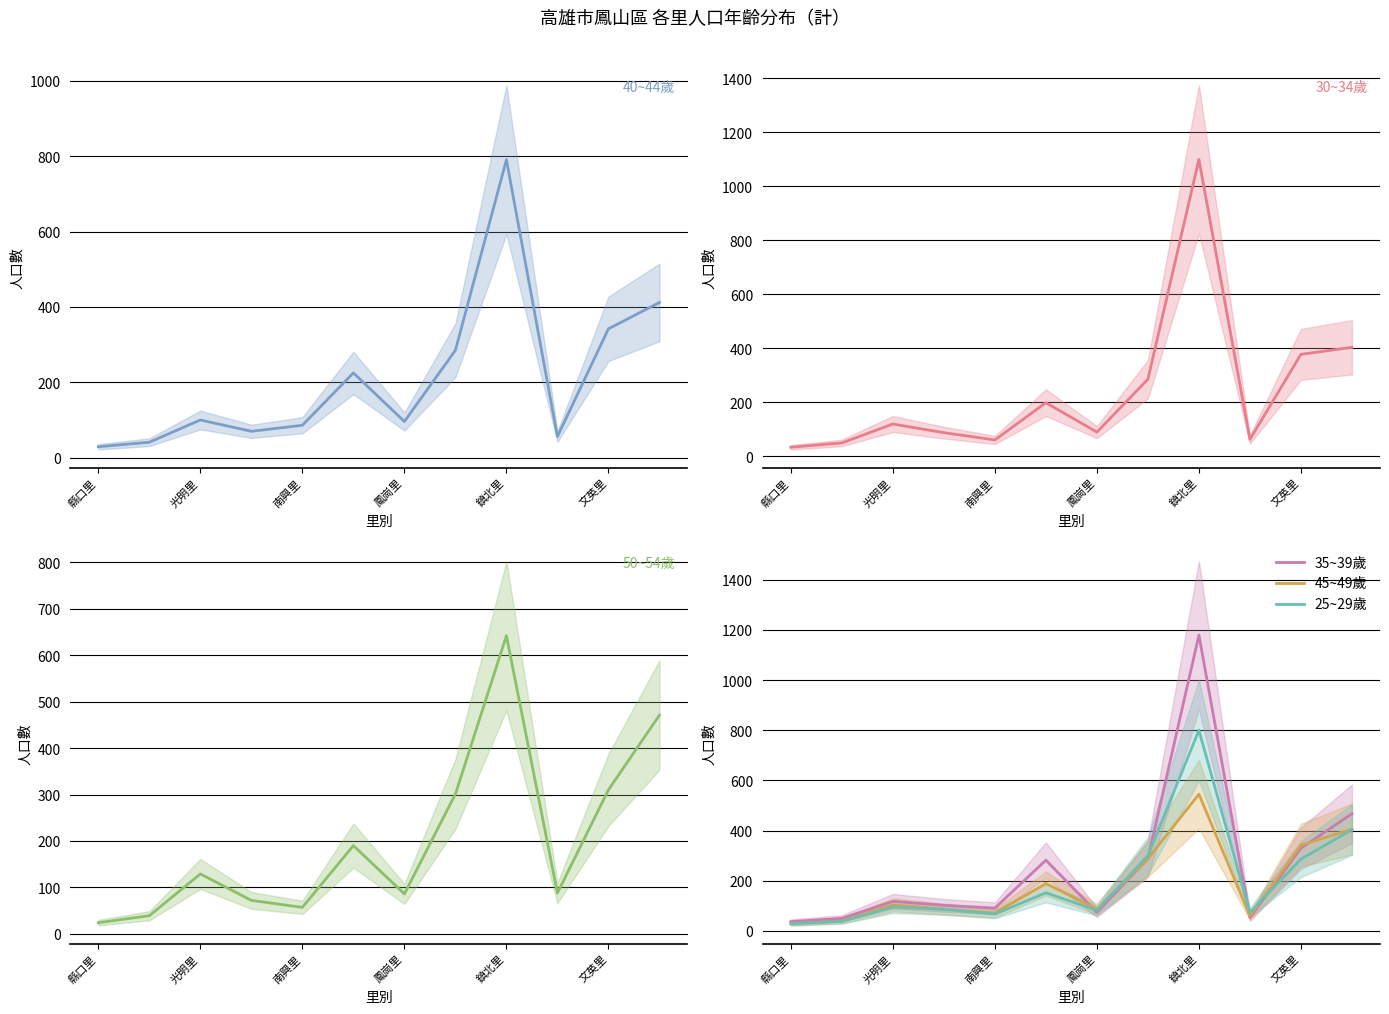

Is it true that 35~39歲 equals 330 at 文英里?

True